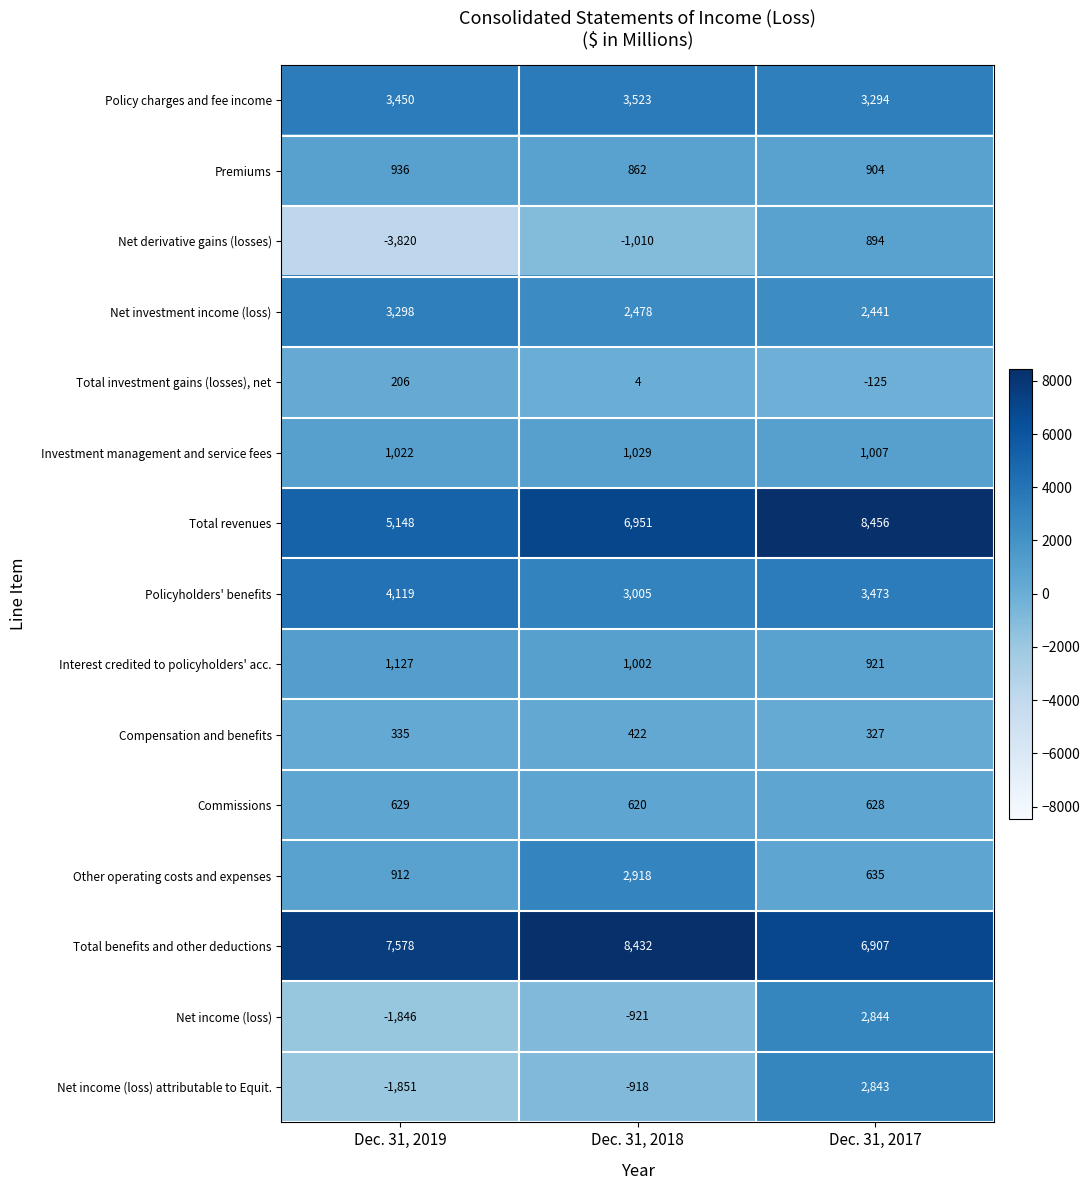

What is the difference between the maximum and minimum values in the Policyholders' benefits series?

1114